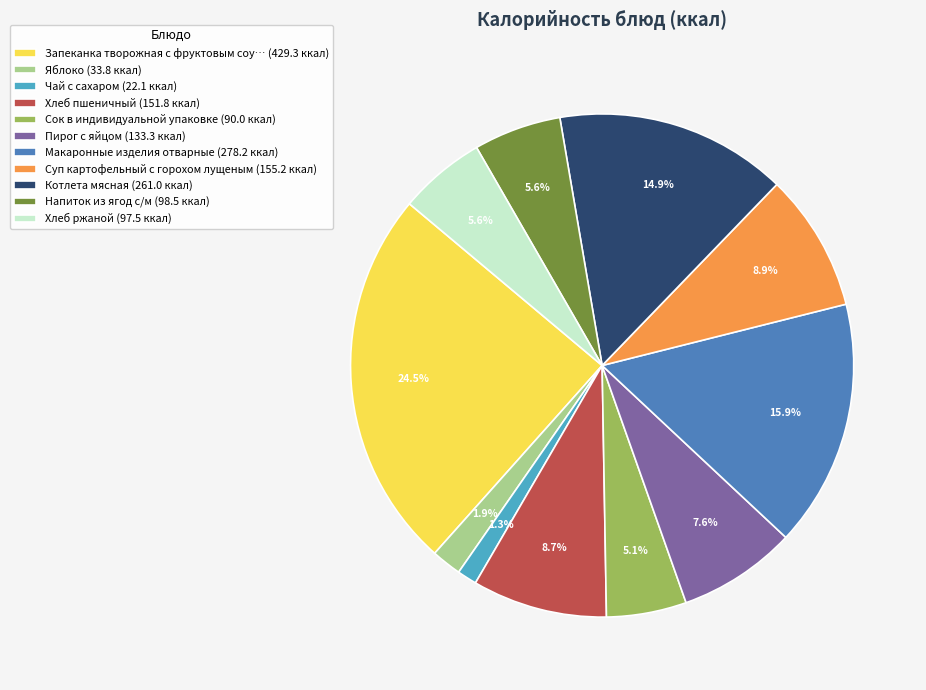

Between Котлета мясная (261.0 ккал) and Суп картофельный с горохом лущеным (155.2 ккал), which is larger?

Котлета мясная (261.0 ккал)